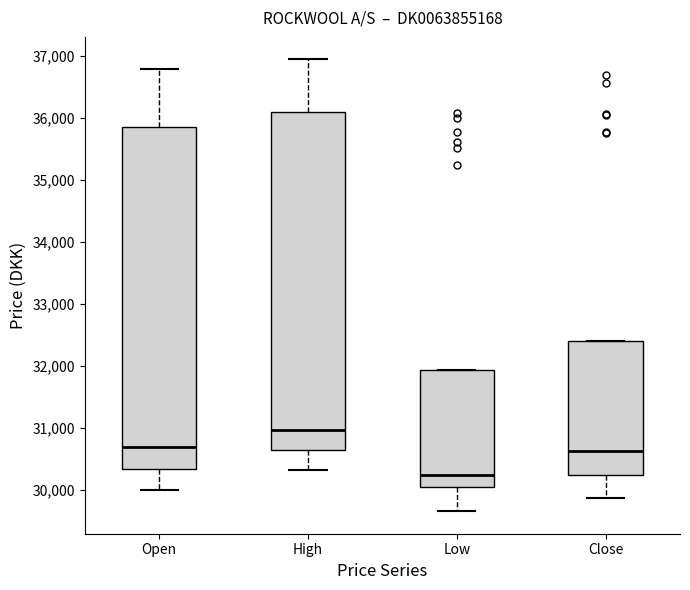

Reading left to right, transcribe this box plot: for each box, give where its median line is, the range the box spans, and where its two whiskers end, as read against the y-axis. The values are not printed on the chart, so give them approximately, as read against the axis.

Open: median 30700, box 30300 to 35900, whiskers 30000 to 36800
High: median 31000, box 30600 to 36100, whiskers 30300 to 36900
Low: median 30200, box 30000 to 31900, whiskers 29700 to 31900
Close: median 30600, box 30200 to 32400, whiskers 29900 to 32400